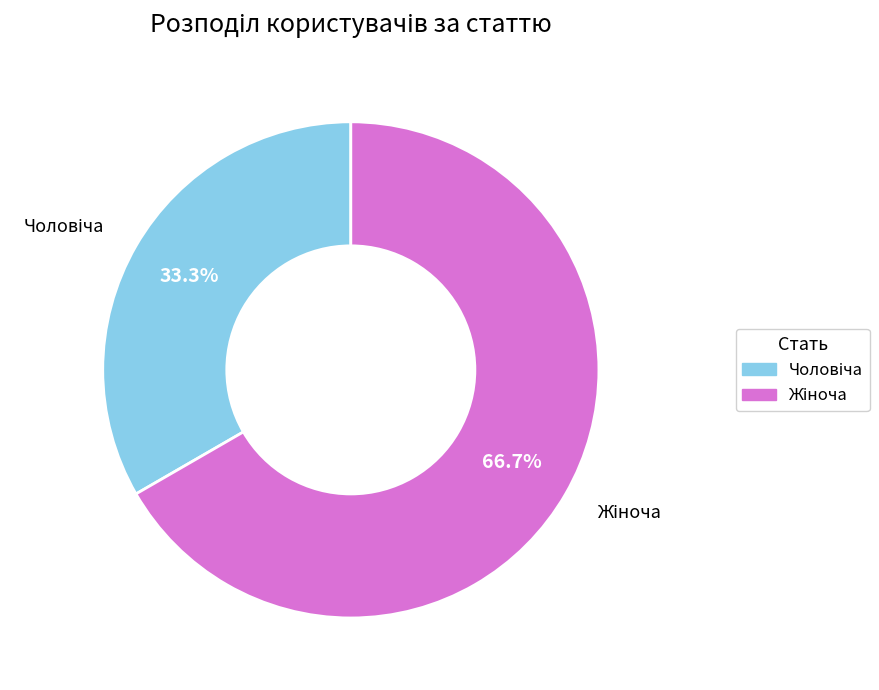

Does any single category account for the majority?

Yes